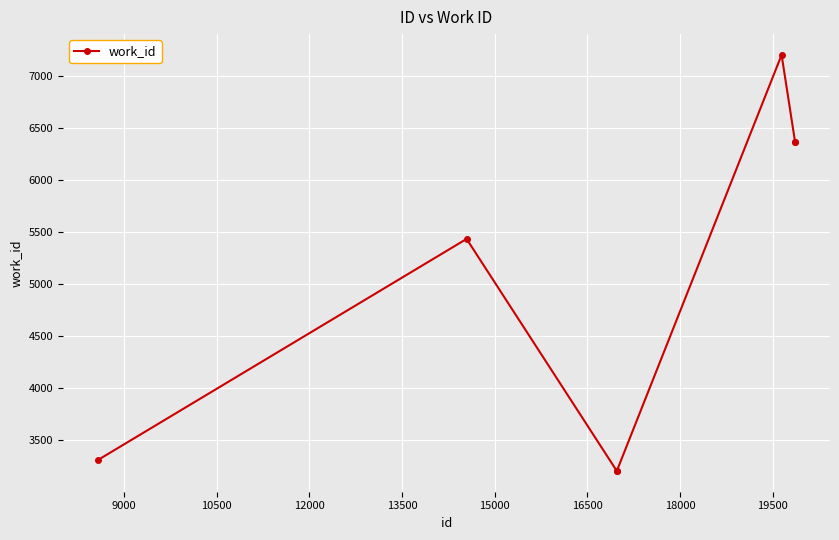

Reading left to right, extract all data points from this chart.

3310	5434	3206	3206	7201	6366	6366